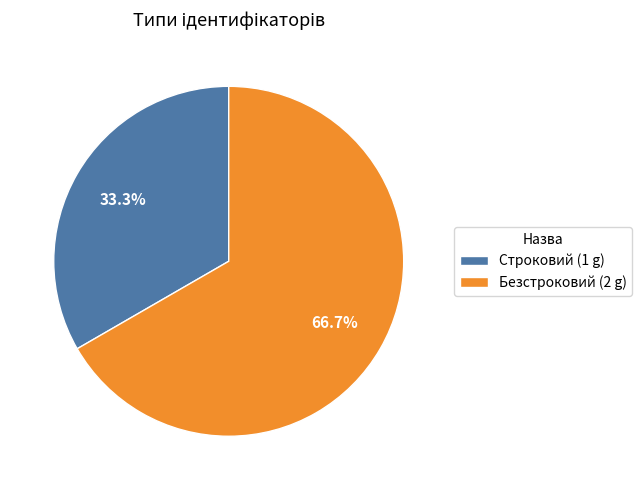

Count the number of slices in the pie.

2